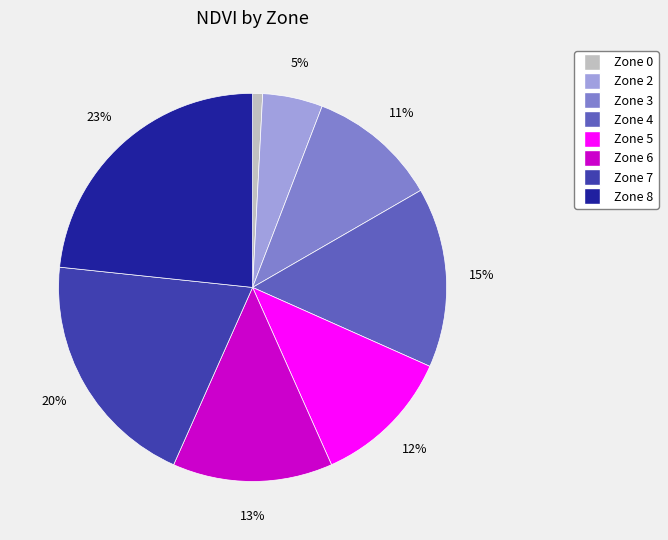

To the nearest percent, what percentage of the pie is Zone 0?

1%